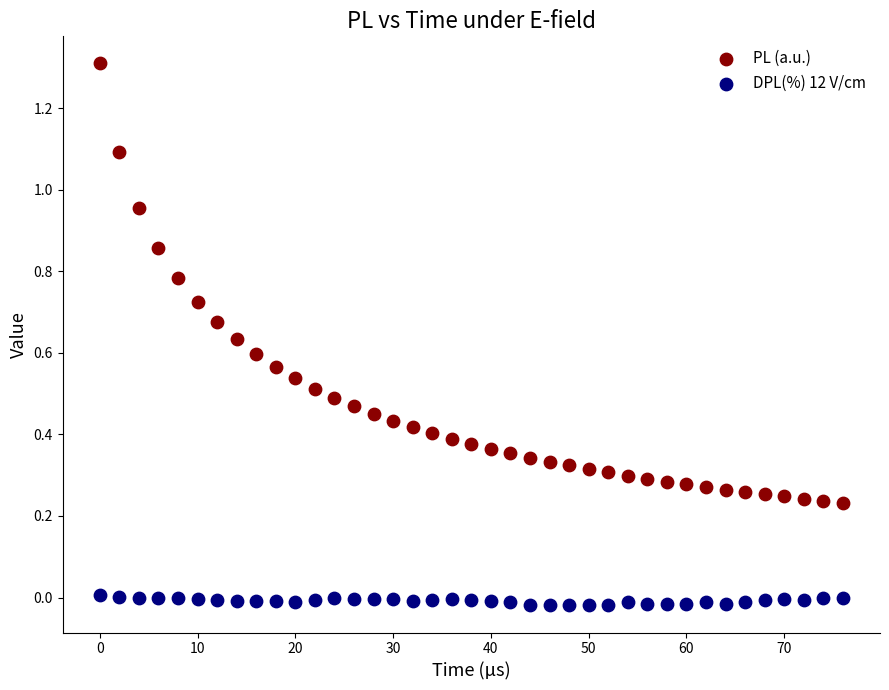

Which series contains the lowest Y value?

DPL(%) 12 V/cm